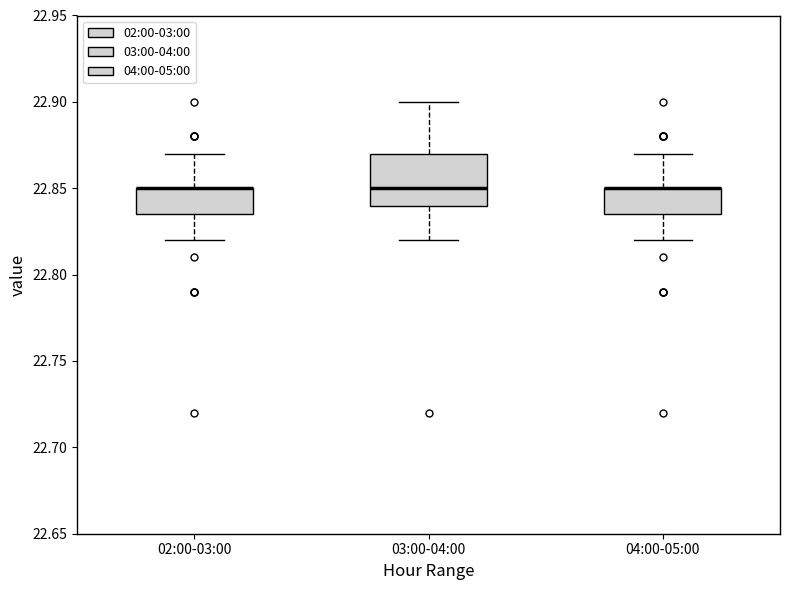

Where is the lower edge of the box for 04:00-05:00 on the y-axis? The values are not printed on the chart, so give them approximately, as read against the axis.

22.835